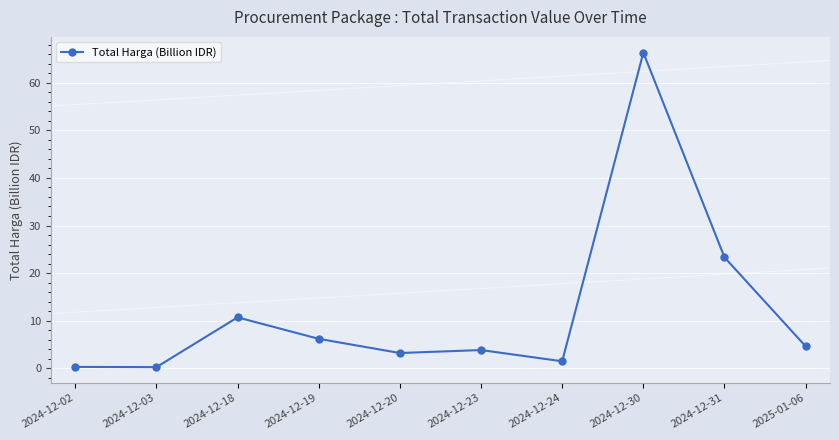

What position from the right is 2024-12-19?

7